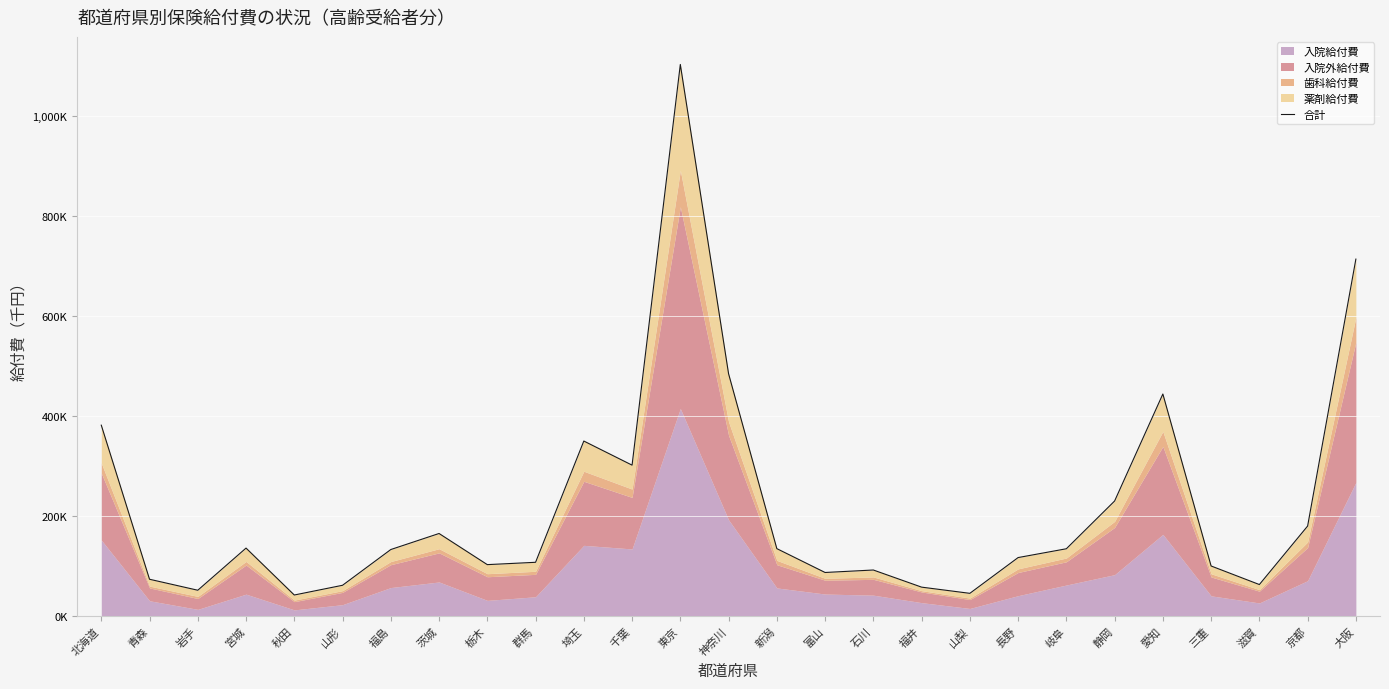

What is the change in value from 東京 to 静岡?

-873879.5